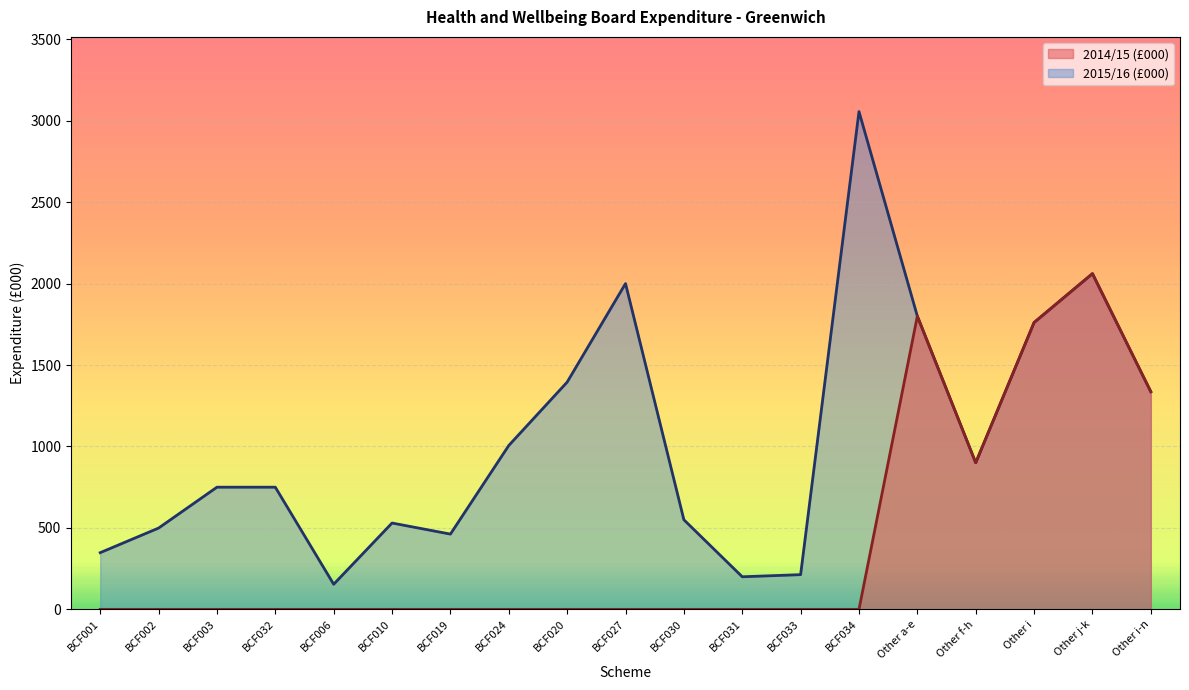

Rank the series by their maximum value, from highest to lowest.

2015/16 (£000), 2014/15 (£000)